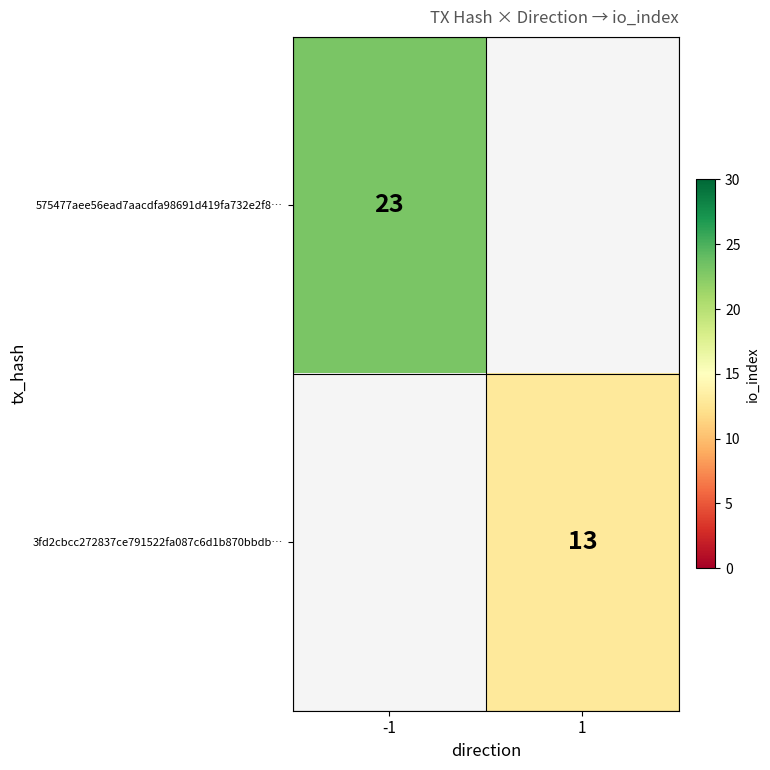

The 575477aee56ead7aacdfa98691d419fa732e2f8… series shows 23 at -1. True or false?

True